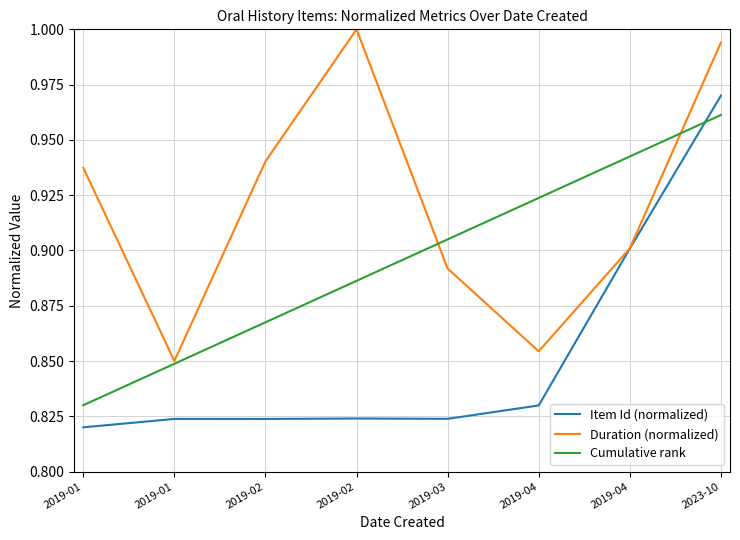

What is the average value of the Item Id (normalized) series?

0.9